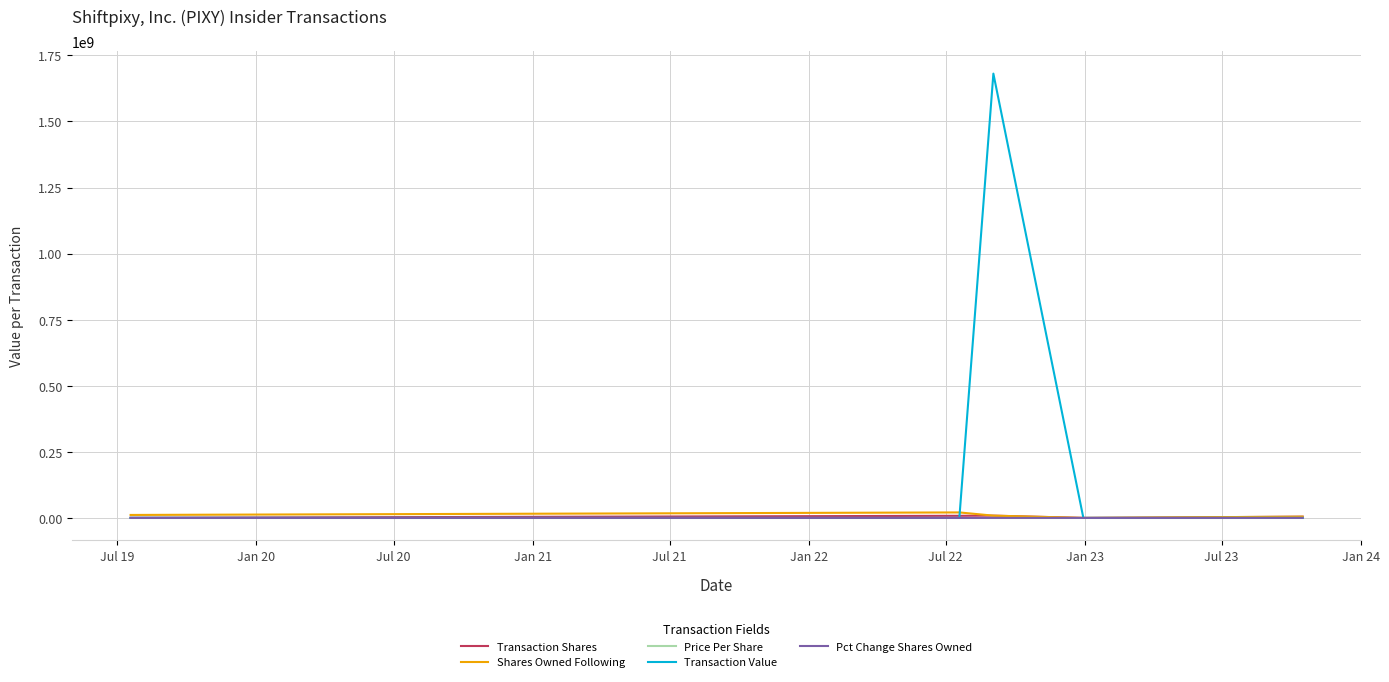

Which series has the largest total across all categories?

Transaction Value